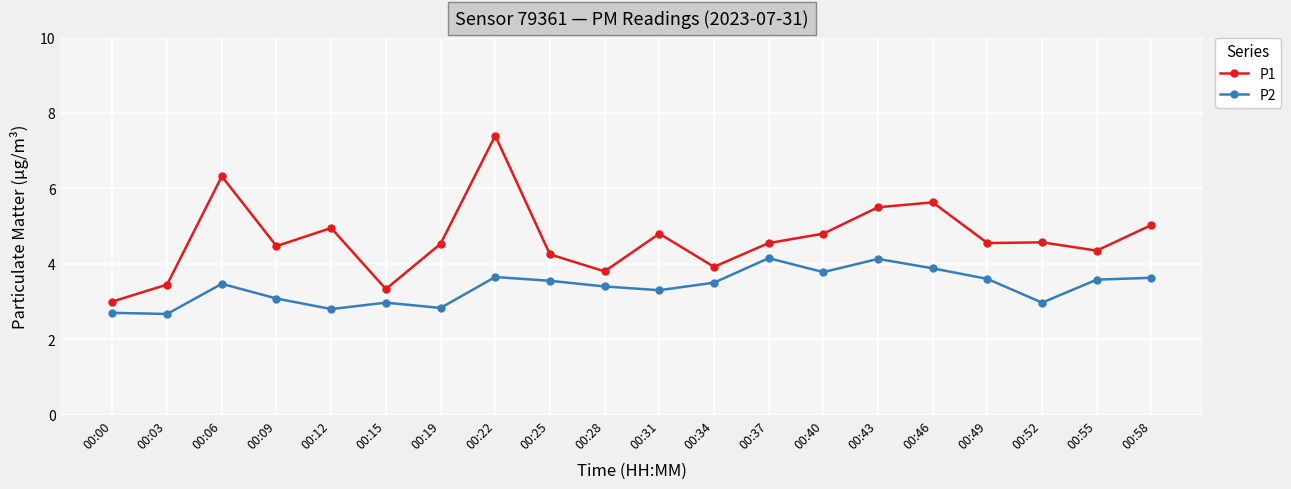

True or false: P2 has more than 2 interior local peaks.

True